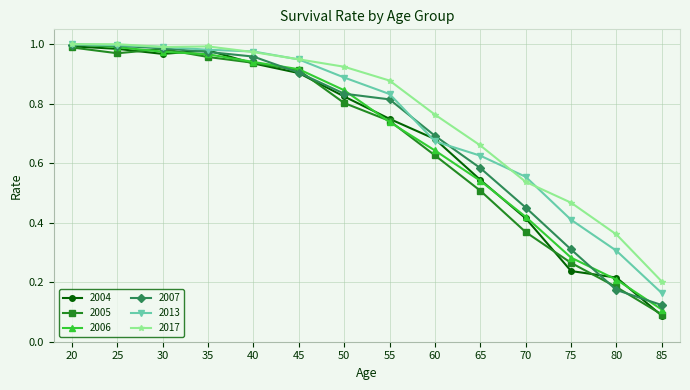

At which category does the chart reach its minimum across all series?

85